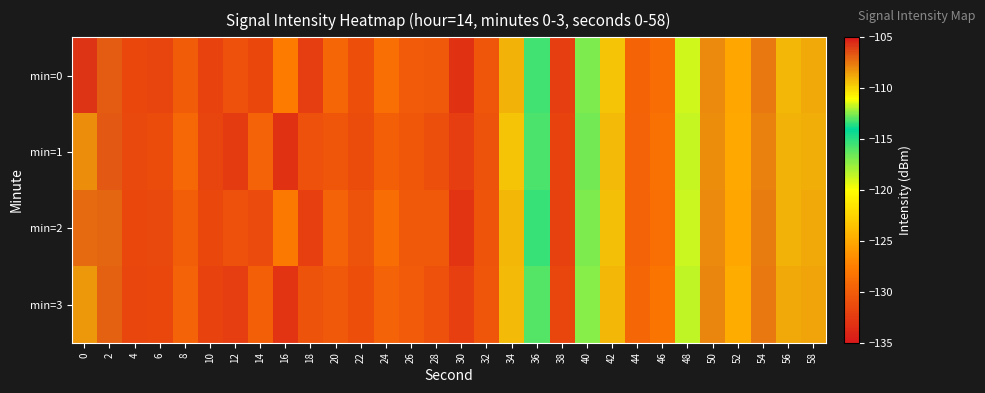

Reading left to right, extract all data points from this chart.

min=0: 0=-105.7	2=-106.9	4=-131.5	6=-131.7	8=-130.0	10=-131.9	12=-130.9	14=-131.6	16=-127.7	18=-132.3	20=-129.4	22=-131.0	24=-128.6	26=-130.1	28=-130.3	30=-133.2	32=-130.5	34=-109.1	36=-113.2	38=-132.2	40=-112.6	42=-109.5	44=-129.5	46=-128.7	48=-118.9	50=-108.0	52=-125.2	54=-107.5	56=-109.2	58=-108.8
min=1: 0=-108.2	2=-106.7	4=-131.4	6=-131.2	8=-129.2	10=-131.8	12=-132.5	14=-129.6	16=-133.2	18=-130.8	20=-130.5	22=-131.2	24=-129.8	26=-130.4	28=-131.1	30=-132.3	32=-130.7	34=-109.5	36=-113.1	38=-131.9	40=-112.7	42=-109.3	44=-129.6	46=-128.5	48=-118.7	50=-108.1	52=-125.1	54=-107.7	56=-109.0	58=-108.9
min=2: 0=-107.2	2=-107.1	4=-131.6	6=-131.4	8=-129.9	10=-131.5	12=-130.8	14=-131.3	16=-127.9	18=-132.1	20=-129.5	22=-130.7	24=-128.7	26=-130.2	28=-130.3	30=-133.0	32=-130.6	34=-109.2	36=-113.4	38=-132.0	40=-112.6	42=-109.4	44=-129.5	46=-128.6	48=-118.8	50=-108.0	52=-125.2	54=-107.6	56=-109.1	58=-108.8
min=3: 0=-108.3	2=-106.9	4=-131.7	6=-131.5	8=-129.6	10=-131.9	12=-132.2	14=-129.8	16=-133.0	18=-130.7	20=-130.3	22=-131.0	24=-129.6	26=-130.1	28=-130.8	30=-132.1	32=-130.5	34=-109.3	36=-113.0	38=-131.7	40=-112.4	42=-109.2	44=-129.3	46=-128.3	48=-118.5	50=-107.9	52=-124.9	54=-107.5	56=-108.8	58=-108.7